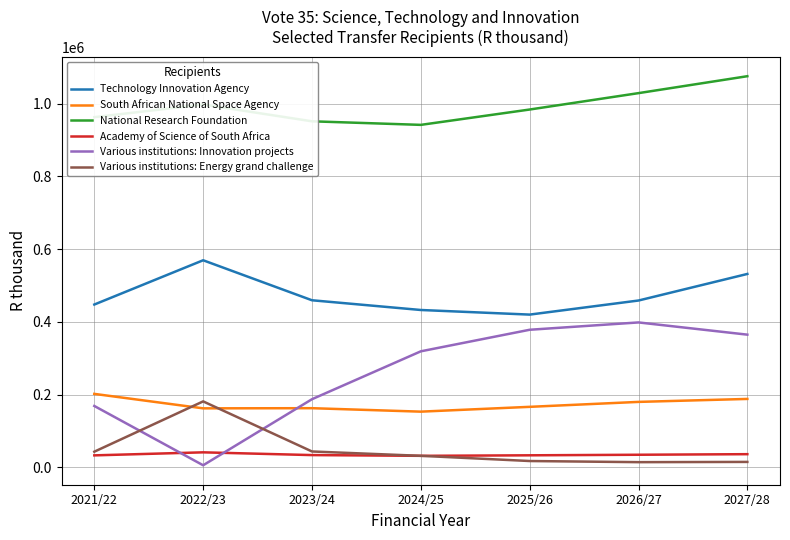

True or false: National Research Foundation and Technology Innovation Agency intersect in this chart.

False